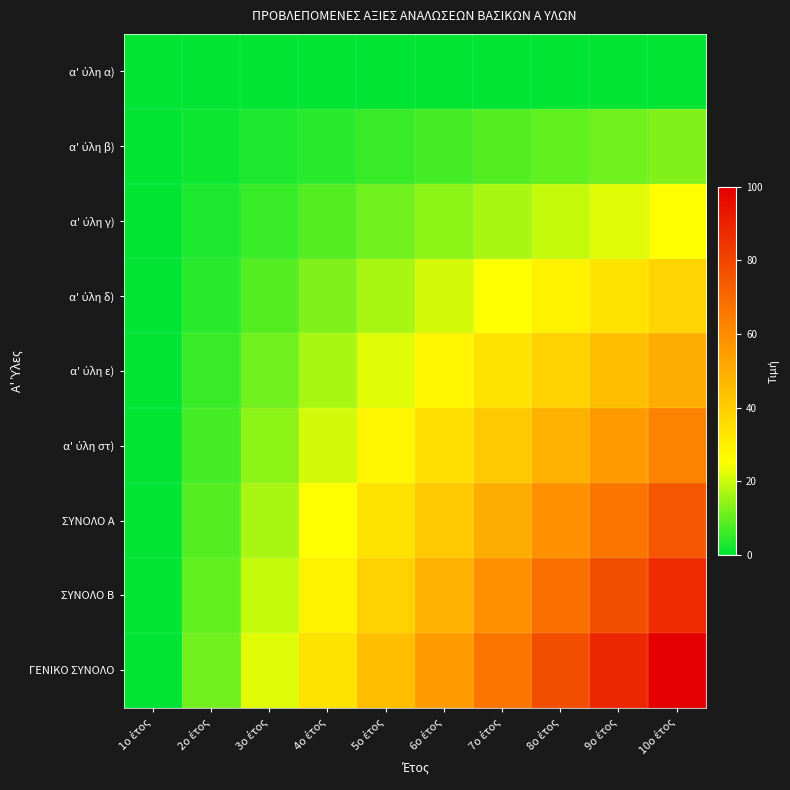

At how many categories does at least one series exceed 43?

6